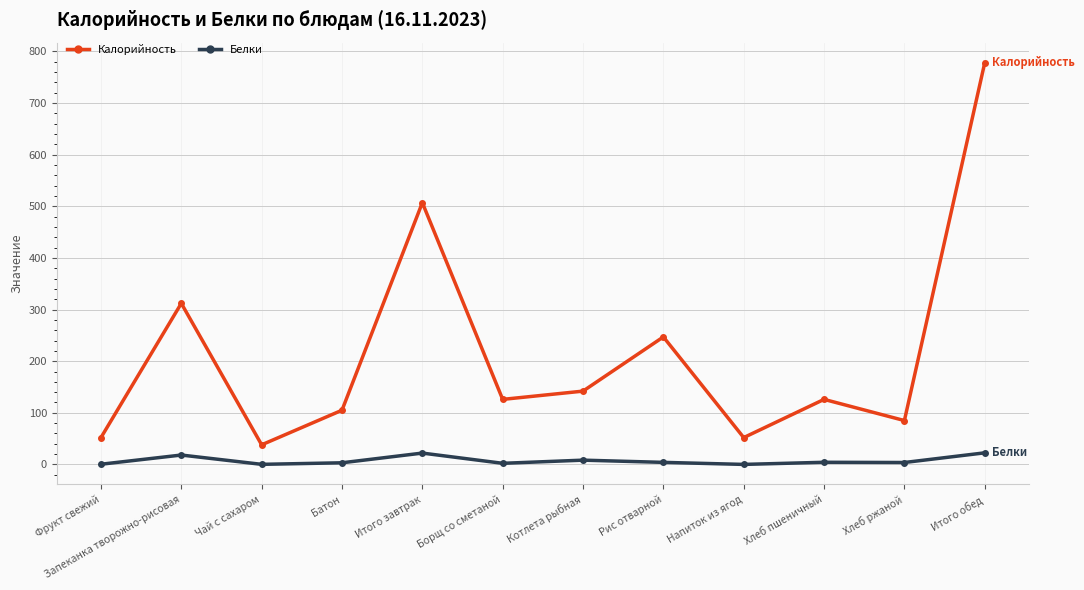

The Калорийность series shows 37.3 at Батон. True or false?

False